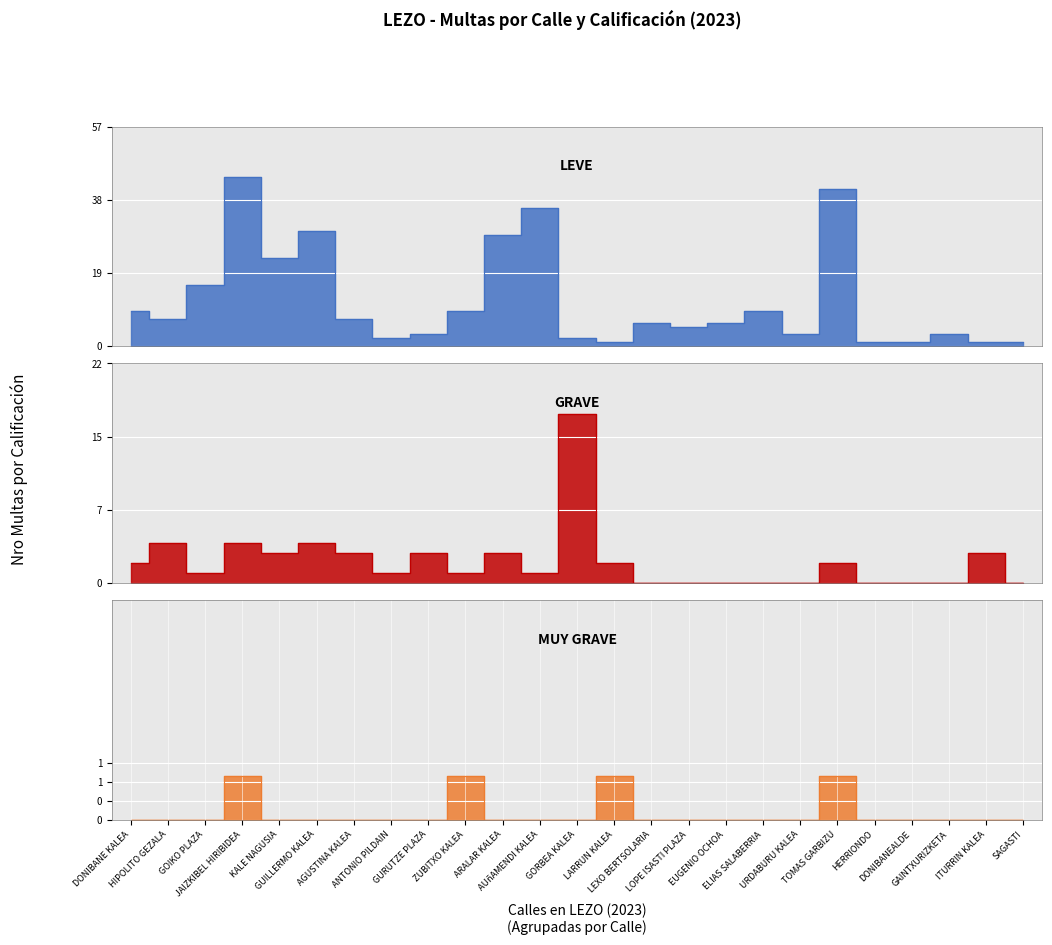

Which series has the largest total across all categories?

LEVE